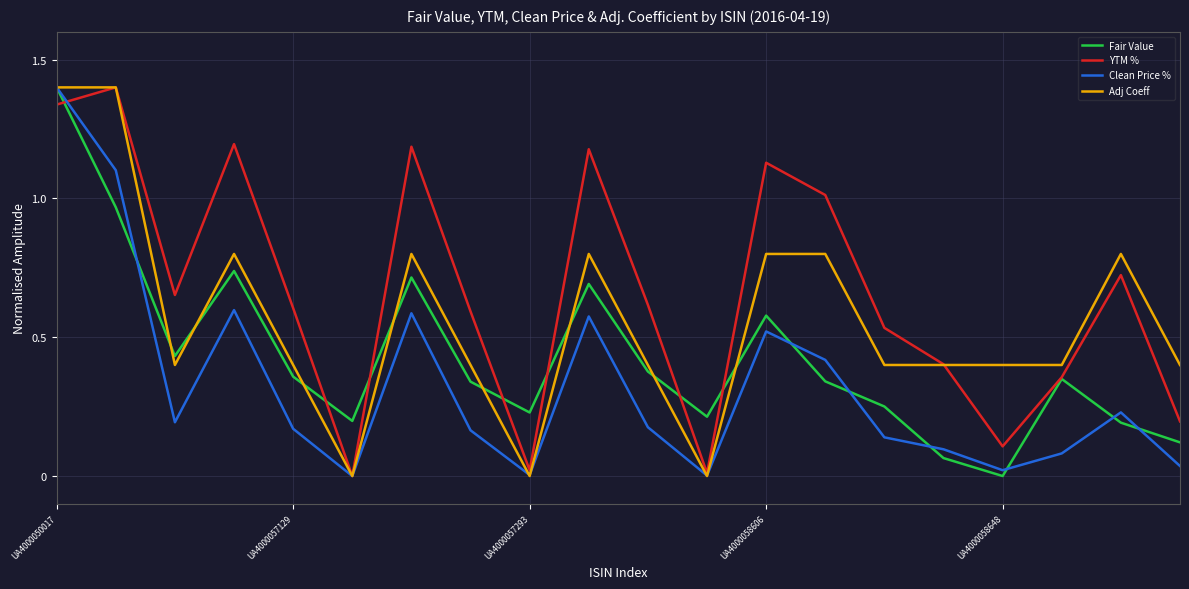

Which series has the largest total across all categories?

YTM %